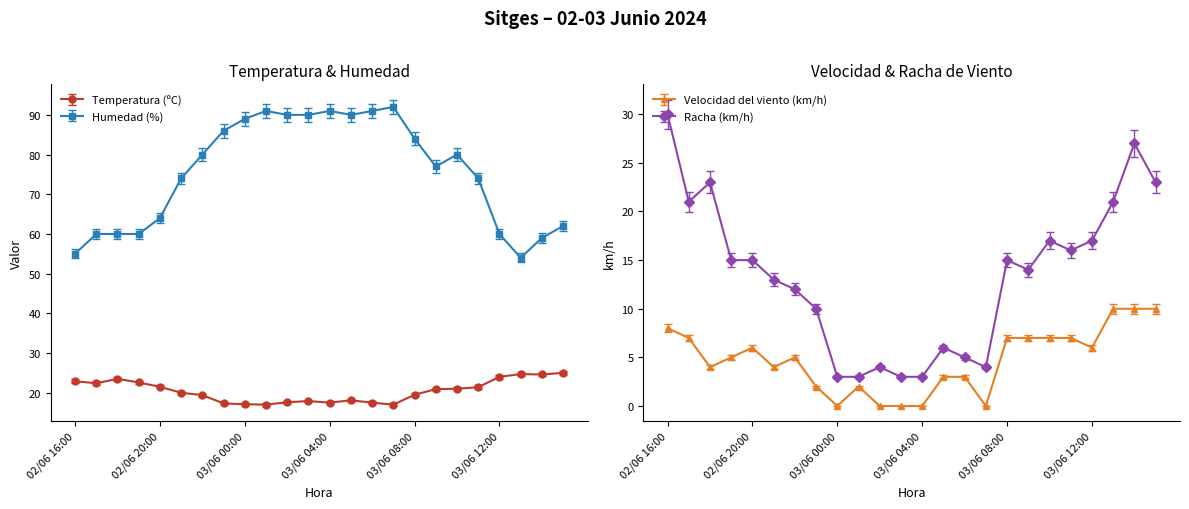

At which label does Humedad (%) first exceed 78?

02/06 22:00